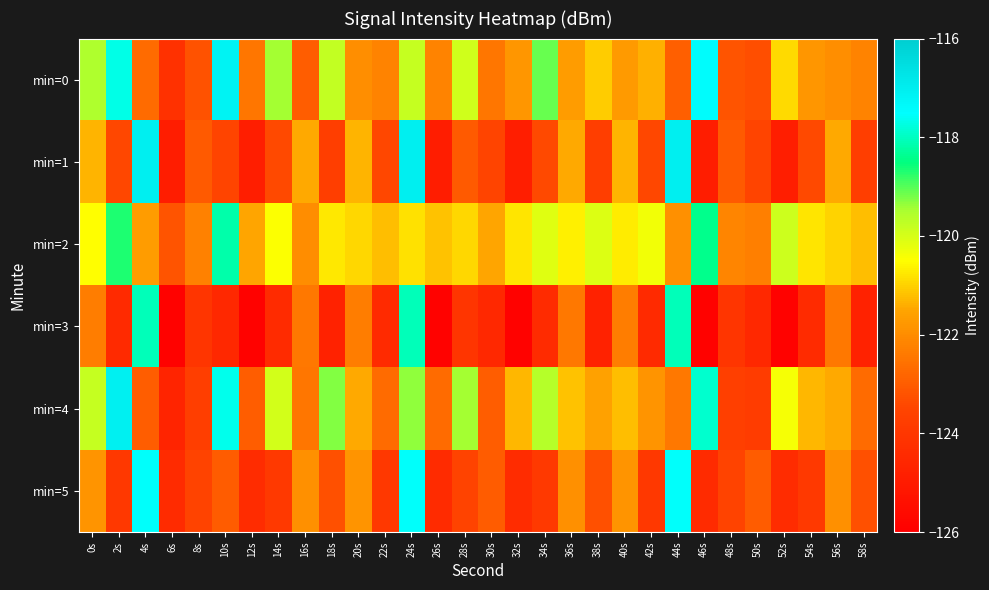

Reading right to left, list all the values displayed in this chart.

min=0: 58s=-122.2	56s=-122.0	54s=-121.8	52s=-120.9	50s=-123.3	48s=-123.2	46s=-117.4	44s=-122.9	42s=-121.4	40s=-121.7	38s=-121.1	36s=-121.7	34s=-119.1	32s=-121.8	30s=-122.5	28s=-119.9	26s=-122.2	24s=-119.8	22s=-122.2	20s=-122.0	18s=-119.8	16s=-123.0	14s=-119.5	12s=-122.5	10s=-117.1	8s=-123.2	6s=-124.2	4s=-122.7	2s=-117.7	0s=-119.5
min=1: 58s=-123.7	56s=-121.4	54s=-123.4	52s=-124.9	50s=-123.5	48s=-123.1	46s=-124.9	44s=-117.1	42s=-123.4	40s=-121.3	38s=-123.7	36s=-121.4	34s=-123.4	32s=-124.9	30s=-123.5	28s=-123.1	26s=-124.9	24s=-117.1	22s=-123.4	20s=-121.3	18s=-123.7	16s=-121.4	14s=-123.4	12s=-124.9	10s=-123.5	8s=-123.1	6s=-124.9	4s=-117.1	2s=-123.4	0s=-121.3
min=2: 58s=-121.2	56s=-121.0	54s=-120.8	52s=-119.9	50s=-122.3	48s=-122.2	46s=-118.4	44s=-121.9	42s=-120.4	40s=-120.7	38s=-120.1	36s=-120.7	34s=-120.1	32s=-120.8	30s=-121.5	28s=-120.9	26s=-121.2	24s=-120.8	22s=-121.2	20s=-121.0	18s=-120.8	16s=-122.0	14s=-120.5	12s=-121.5	10s=-118.1	8s=-122.2	6s=-123.2	4s=-121.7	2s=-118.7	0s=-120.5
min=3: 58s=-124.7	56s=-122.4	54s=-124.4	52s=-125.9	50s=-124.5	48s=-124.1	46s=-125.9	44s=-118.1	42s=-124.4	40s=-122.3	38s=-124.7	36s=-122.4	34s=-124.4	32s=-125.9	30s=-124.5	28s=-124.1	26s=-125.9	24s=-118.1	22s=-124.4	20s=-122.3	18s=-124.7	16s=-122.4	14s=-124.4	12s=-125.9	10s=-124.5	8s=-124.1	6s=-125.9	4s=-118.1	2s=-124.4	0s=-122.3
min=4: 58s=-122.7	56s=-121.5	54s=-121.3	52s=-120.4	50s=-123.8	48s=-123.7	46s=-117.9	44s=-122.4	42s=-121.9	40s=-121.2	38s=-121.6	36s=-121.2	34s=-119.6	32s=-121.3	30s=-123.0	28s=-119.4	26s=-122.7	24s=-119.3	22s=-122.7	20s=-121.5	18s=-119.3	16s=-122.5	14s=-120.0	12s=-123.0	10s=-117.6	8s=-123.7	6s=-124.7	4s=-123.0	2s=-117.1	0s=-119.8
min=5: 58s=-123.2	56s=-121.9	54s=-123.9	52s=-124.4	50s=-123.0	48s=-123.6	46s=-124.4	44s=-117.6	42s=-123.9	40s=-121.8	38s=-123.2	36s=-121.9	34s=-123.9	32s=-124.4	30s=-123.0	28s=-123.6	26s=-124.4	24s=-117.6	22s=-123.9	20s=-121.8	18s=-123.2	16s=-121.9	14s=-123.9	12s=-124.4	10s=-123.0	8s=-123.6	6s=-124.4	4s=-117.6	2s=-123.9	0s=-121.8